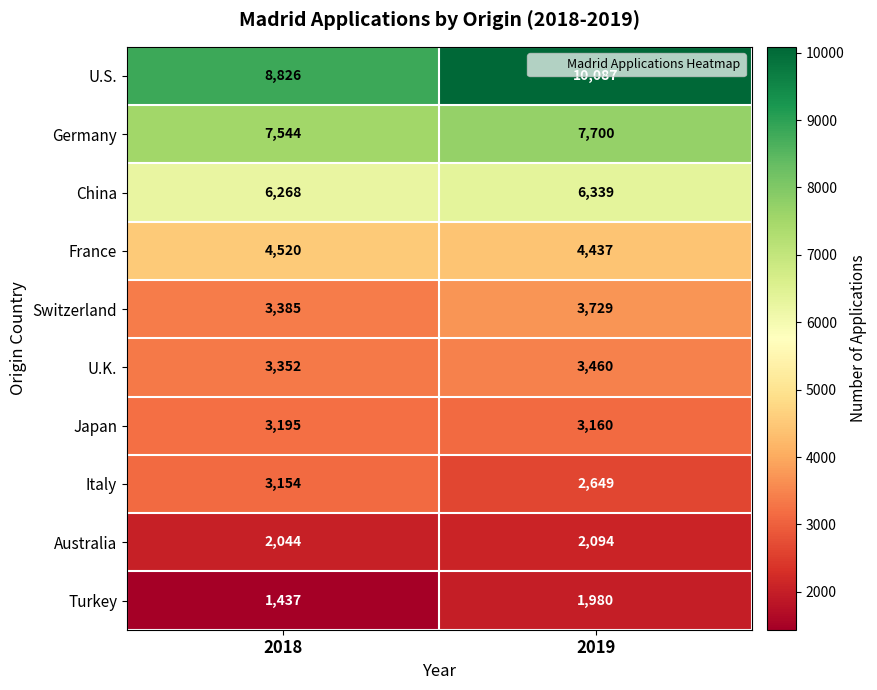

What is the lowest value of the U.S. series?

8826